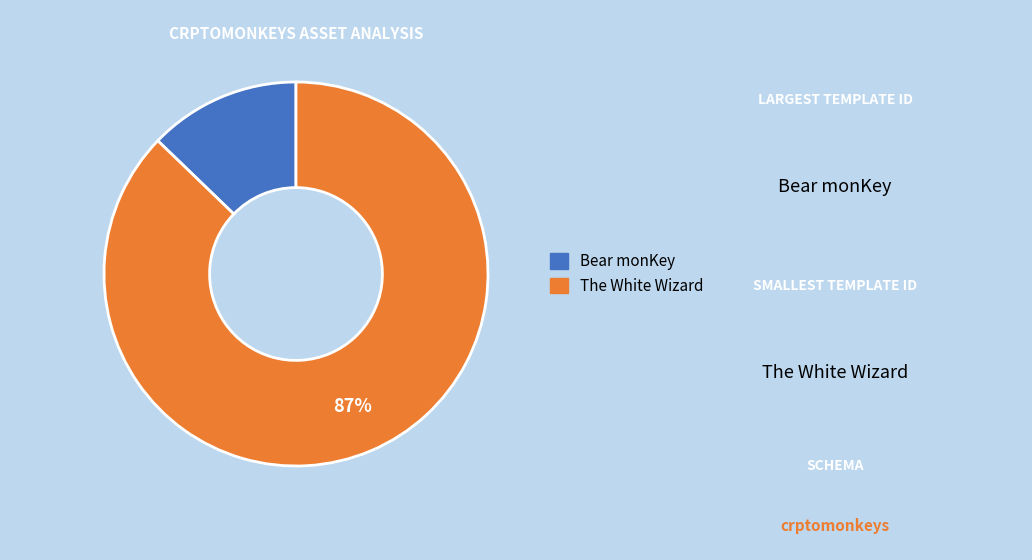

How many segments does this pie chart have?

2